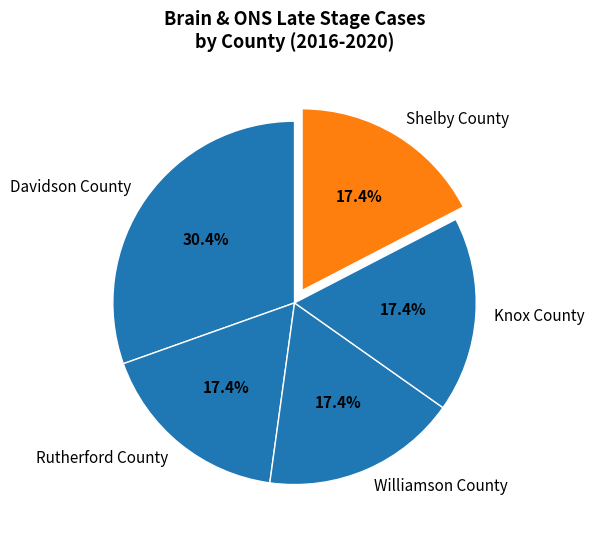

True or false: Williamson County accounts for 17% of the total.

True